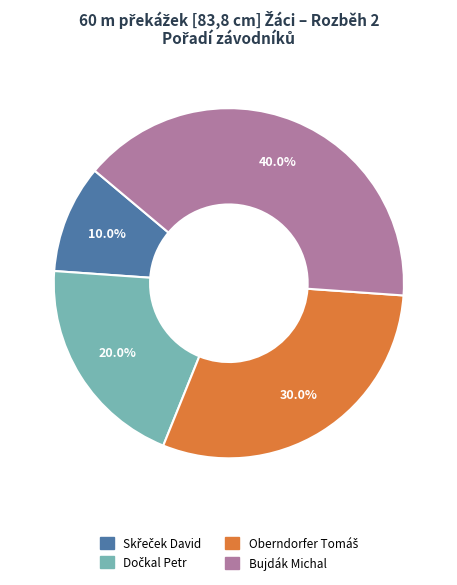

Is there a majority slice in this chart?

No